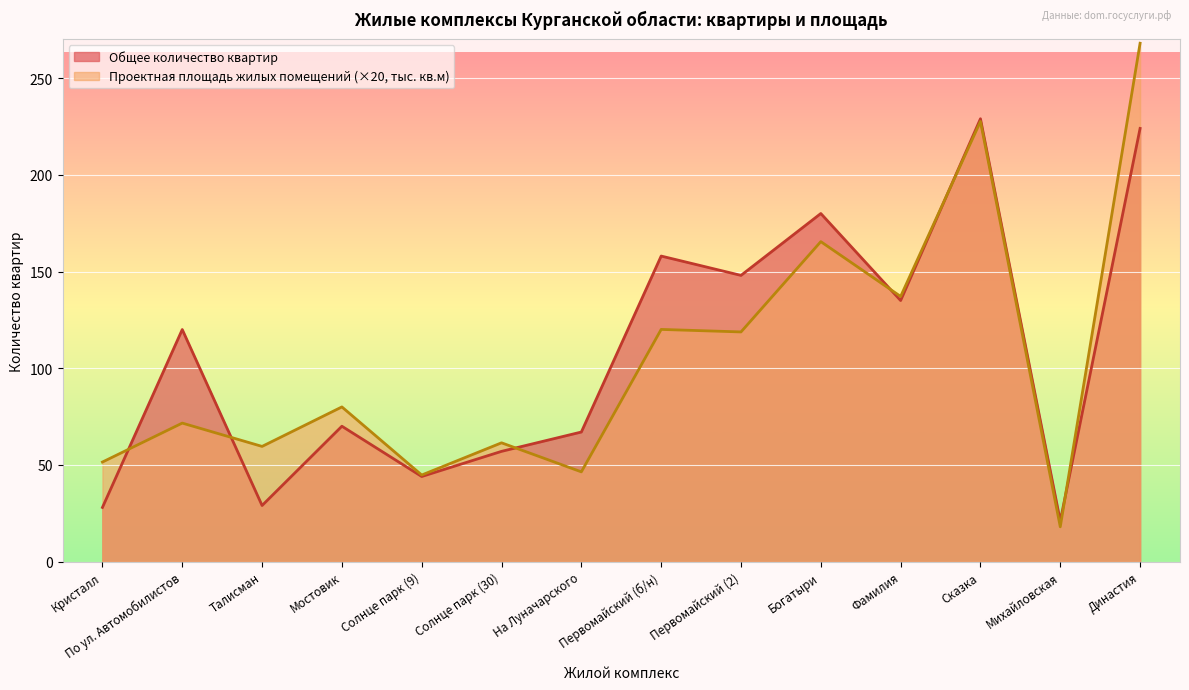

The value of Проектная площадь жилых помещений (тыс. кв.м) at На Луначарского is 46.4. True or false?

True